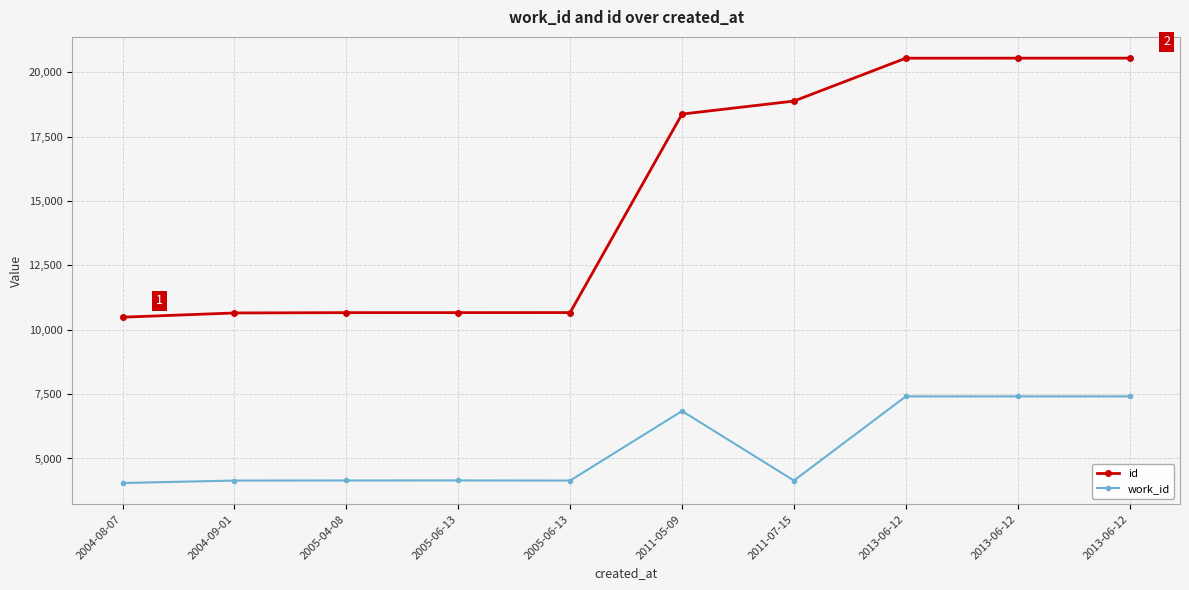

What is the value of the work_id point at the 7th from the left?

4142